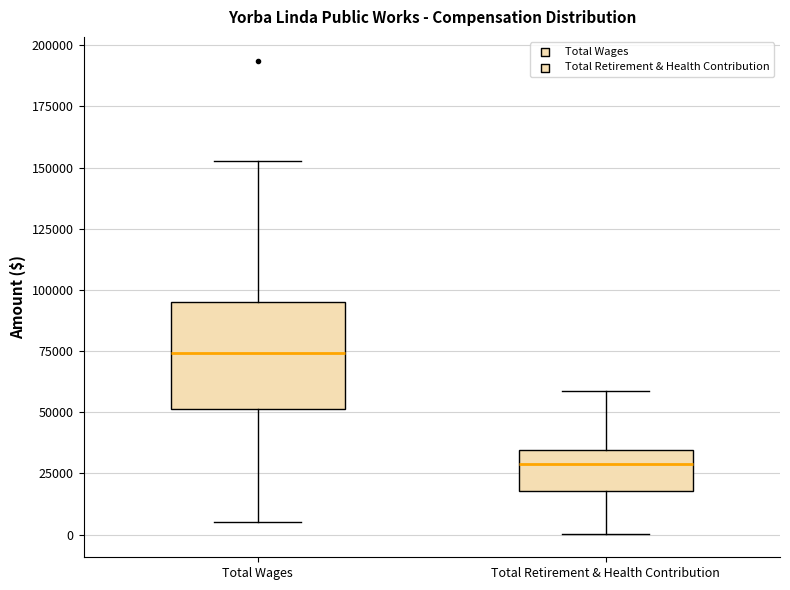

Which box is the tallest, from its lower edge to its upper edge?

Total Wages